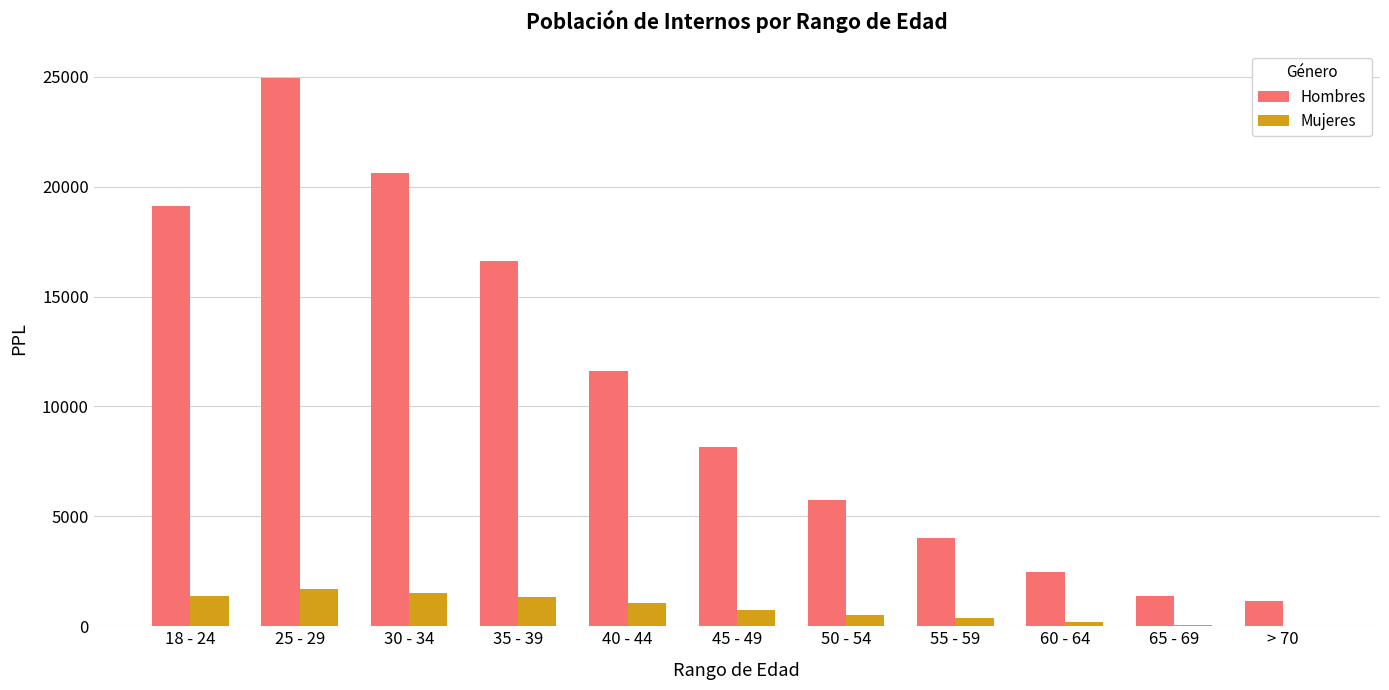

What is the greatest value displayed?

24958